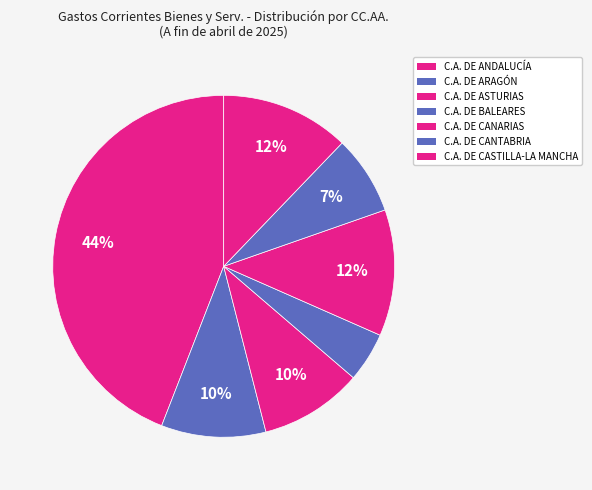

How many segments does this pie chart have?

7